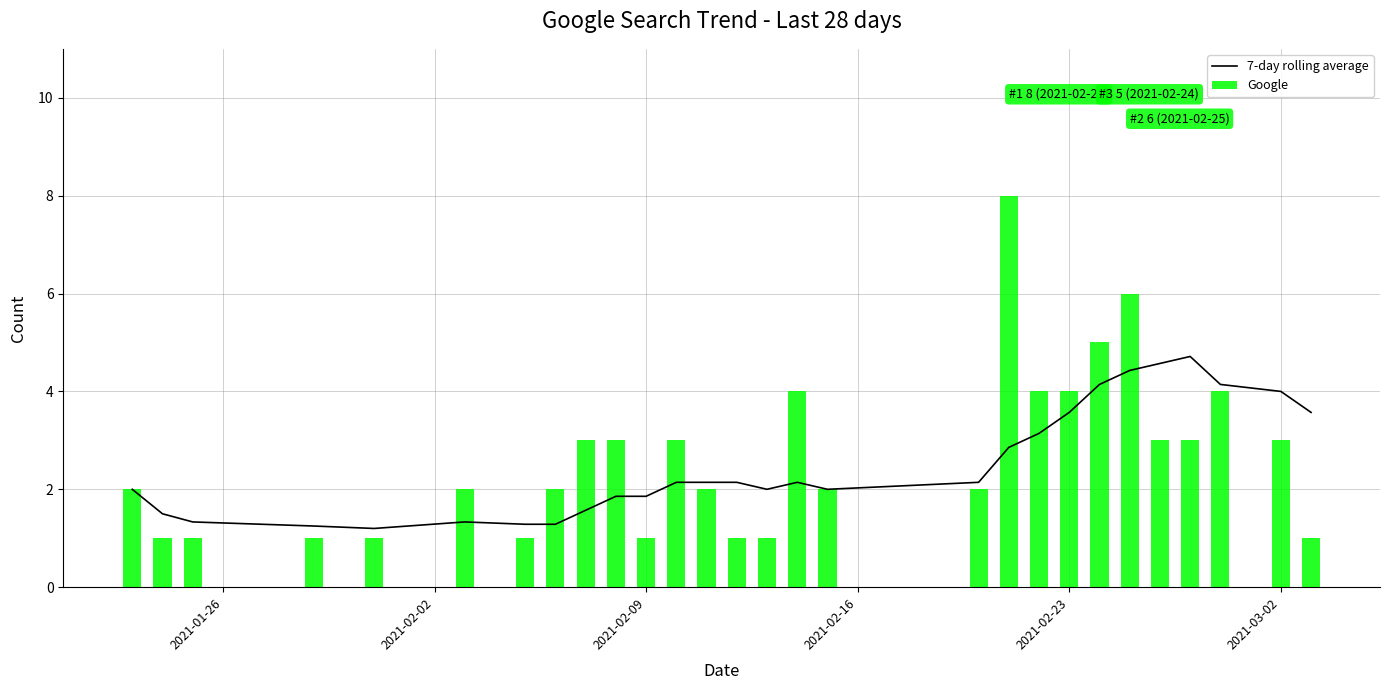

What is the lowest value of the 7-day rolling average series?

1.2